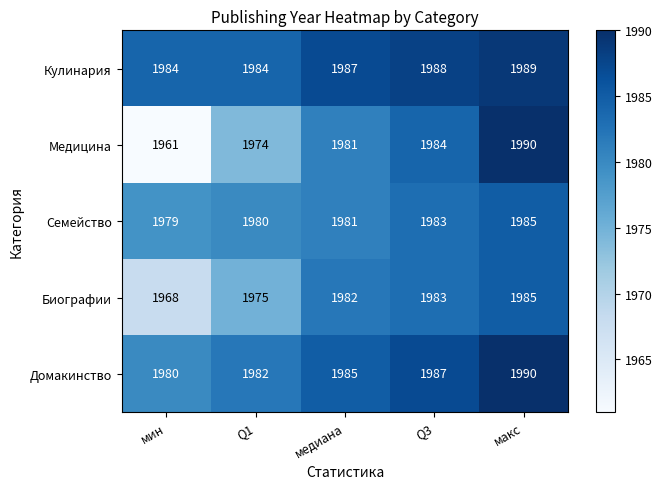

At how many categories does at least one series exceed 1985?

3